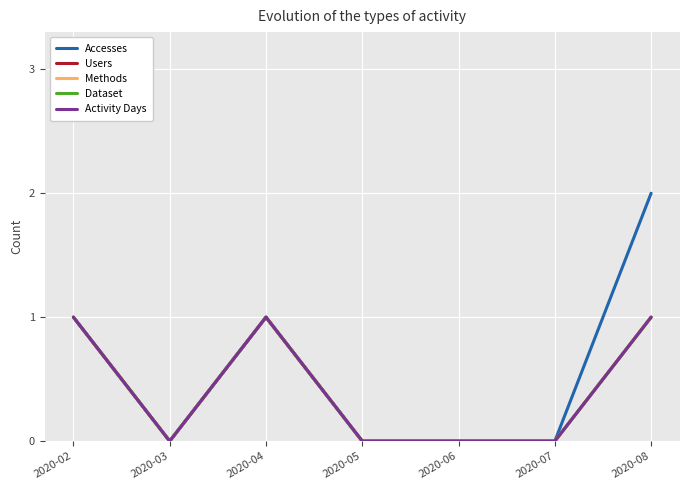

Reading left to right, what are all the values shown in this chart?

Accesses: 1	0	1	0	0	0	2
Users: 1	0	1	0	0	0	1
Methods: 1	0	1	0	0	0	1
Dataset: 1	0	1	0	0	0	1
Activity Days: 1	0	1	0	0	0	1